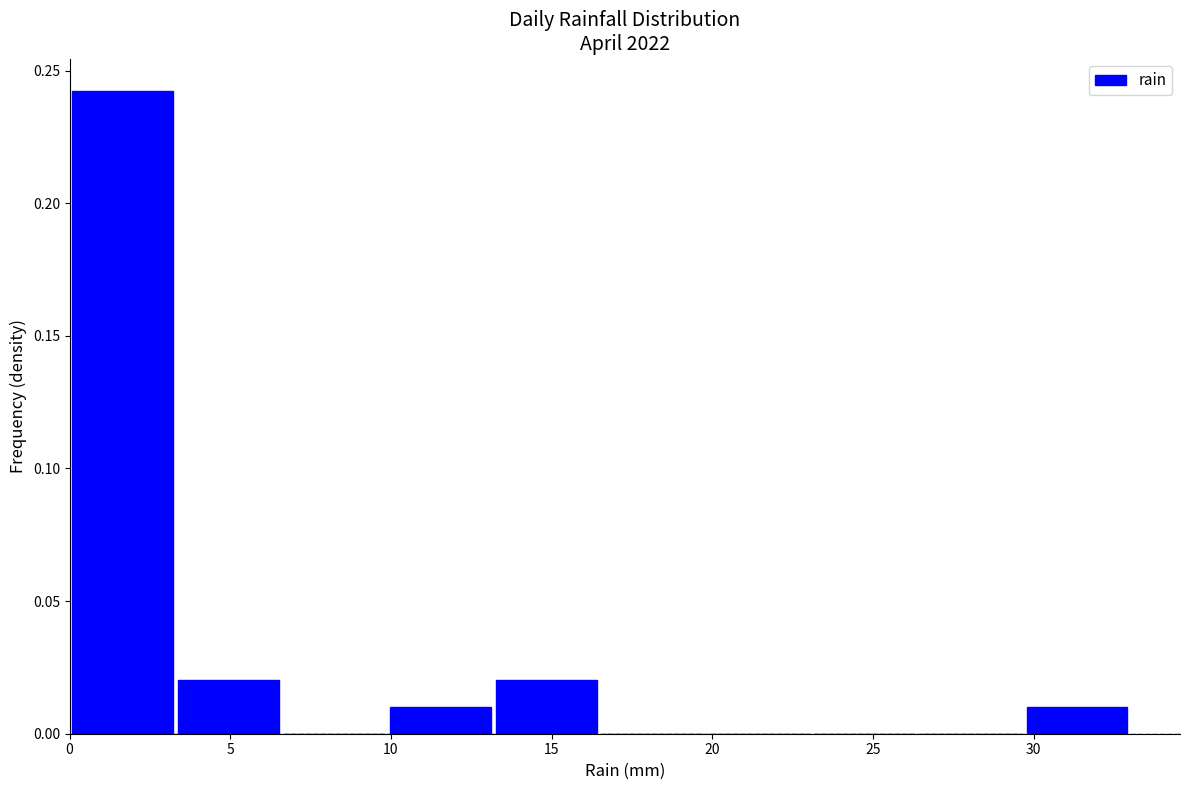

Reading left to right, list every bar in this chart as the range it spans on the x-axis followed by its height. Neither the bar edges nor the heights are printed on the chart, so give them approximately, as read against the axes.

0.0 to 3.3: 0.24
3.3 to 6.6: 0.02
6.6 to 9.9: 0
9.9 to 13.2: 0.01
13.2 to 16.5: 0.02
16.5 to 19.8: 0
19.8 to 23.1: 0
23.1 to 26.4: 0
26.4 to 29.7: 0
29.7 to 33.0: 0.01